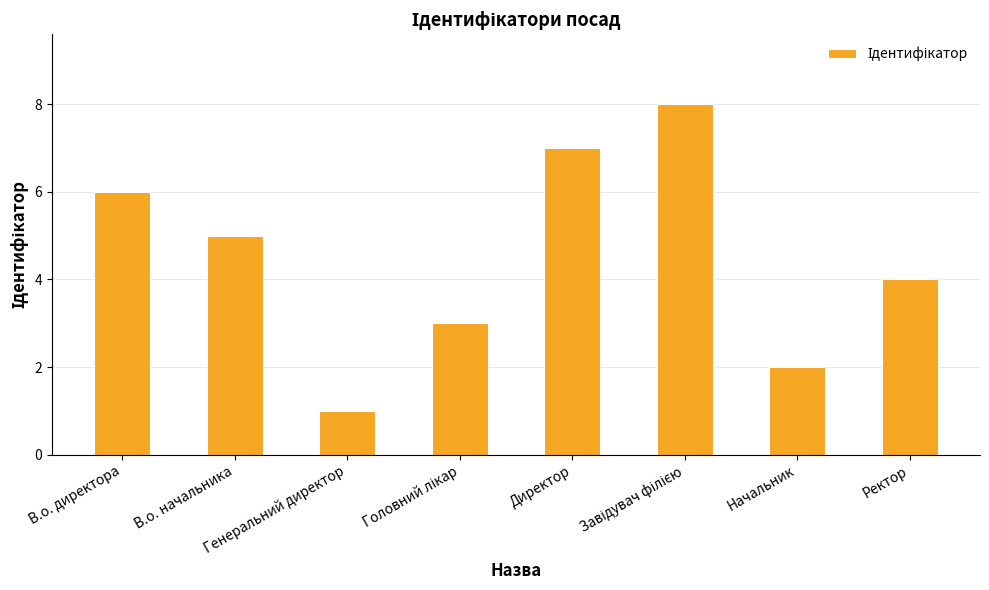

What is the sum of all values?

36